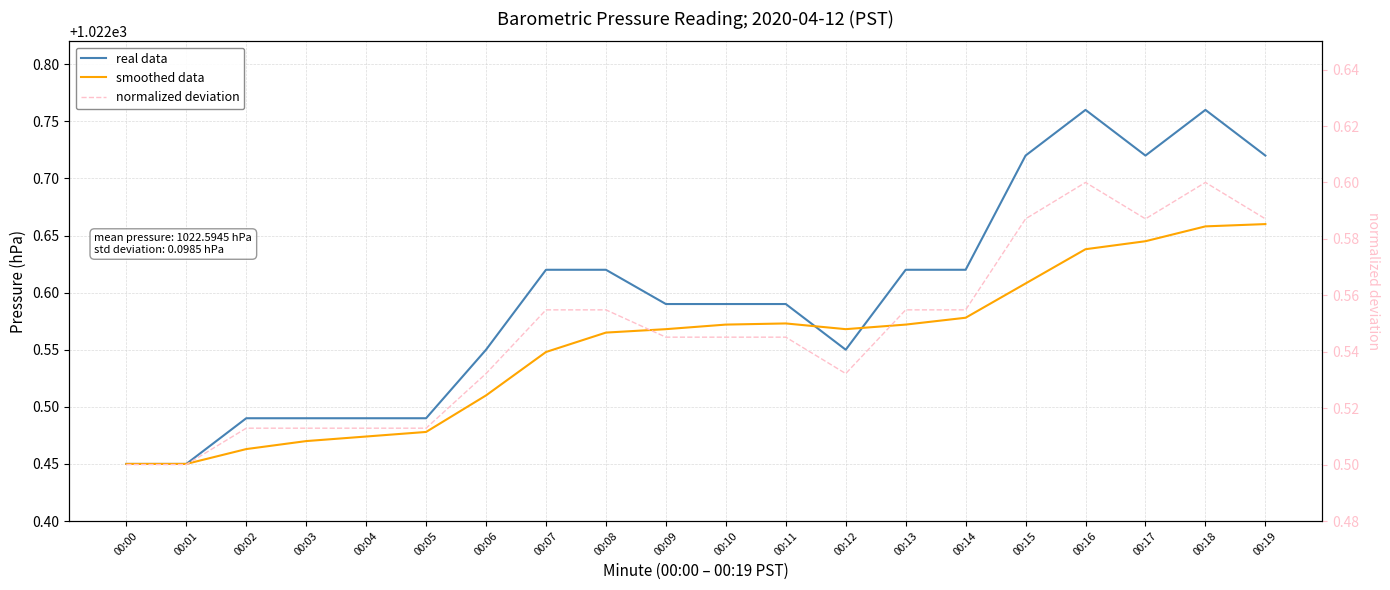

True or false: normalized deviation and real data intersect in this chart.

False